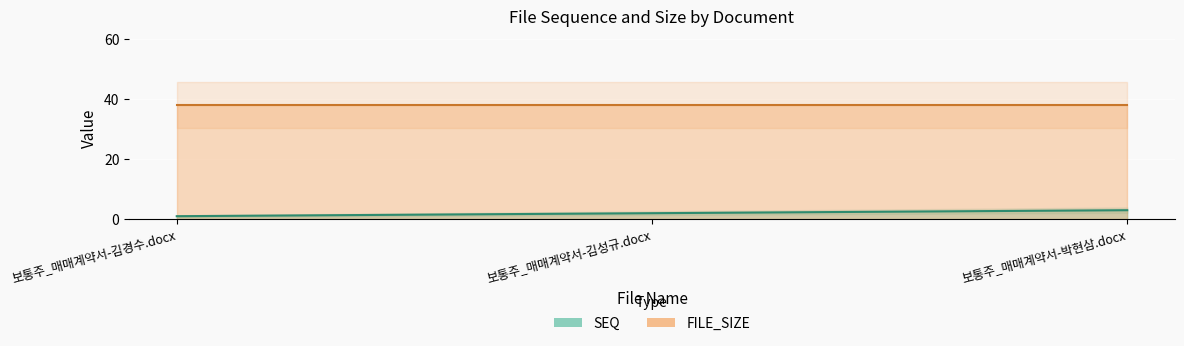

What is the label of the 1st point from the right?

보통주_매매계약서-박현삼.docx